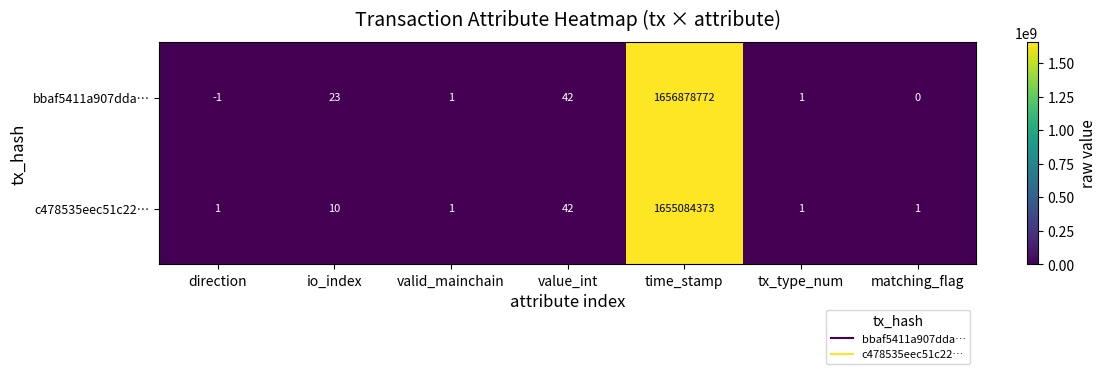

Reading right to left, extract all data points from this chart.

bbaf5411a907dda…: 0	1	1656878772	42	1	23	-1
c478535eec51c22…: 1	1	1655084373	42	1	10	1